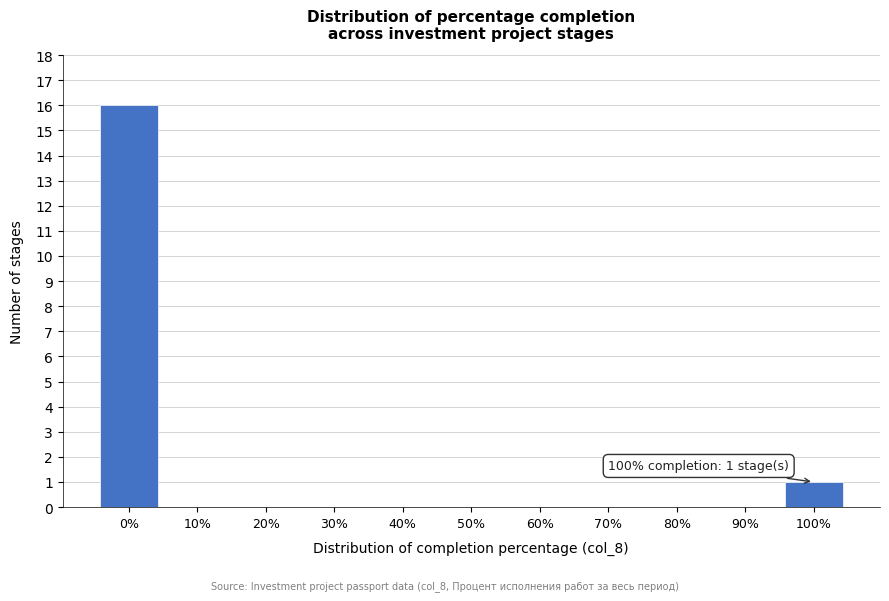

Reading left to right, extract all data points from this chart.

0%=16	10%=0	20%=0	30%=0	40%=0	50%=0	60%=0	70%=0	80%=0	90%=0	100%=1